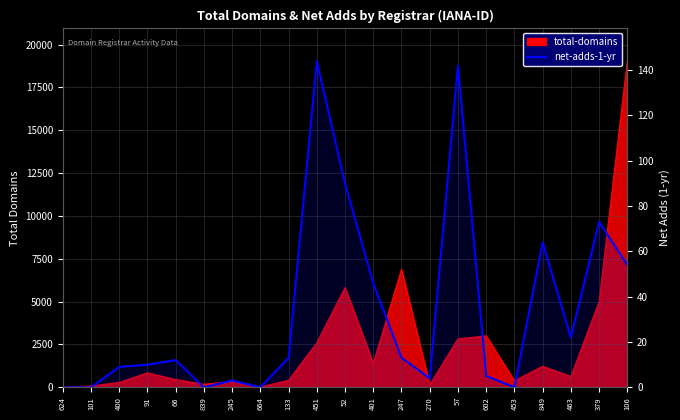

How many data points are less than 12?

10